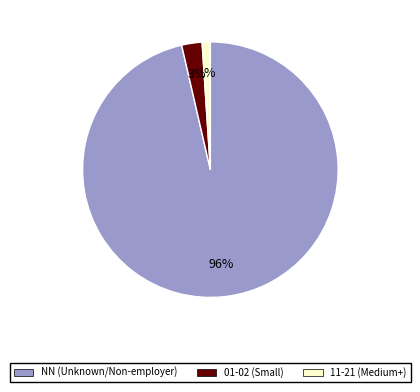

Is there a majority slice in this chart?

Yes